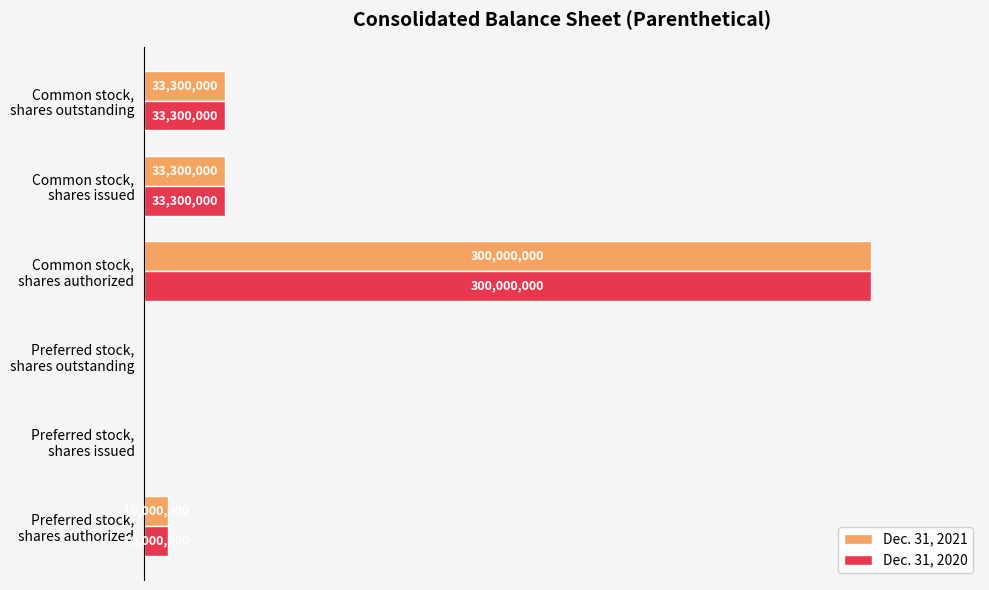

What are all the series names shown in the legend?

Dec. 31, 2021, Dec. 31, 2020